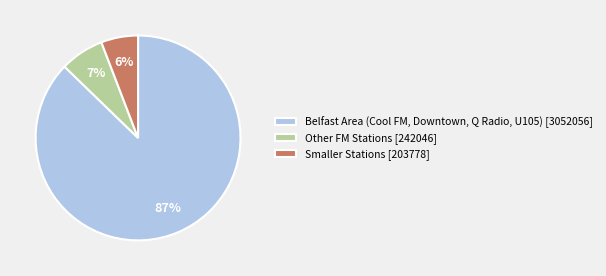

Is it true that Belfast Area (Cool FM, Downtown, Q Radio, U105) [3052056] is 87% of the pie?

True